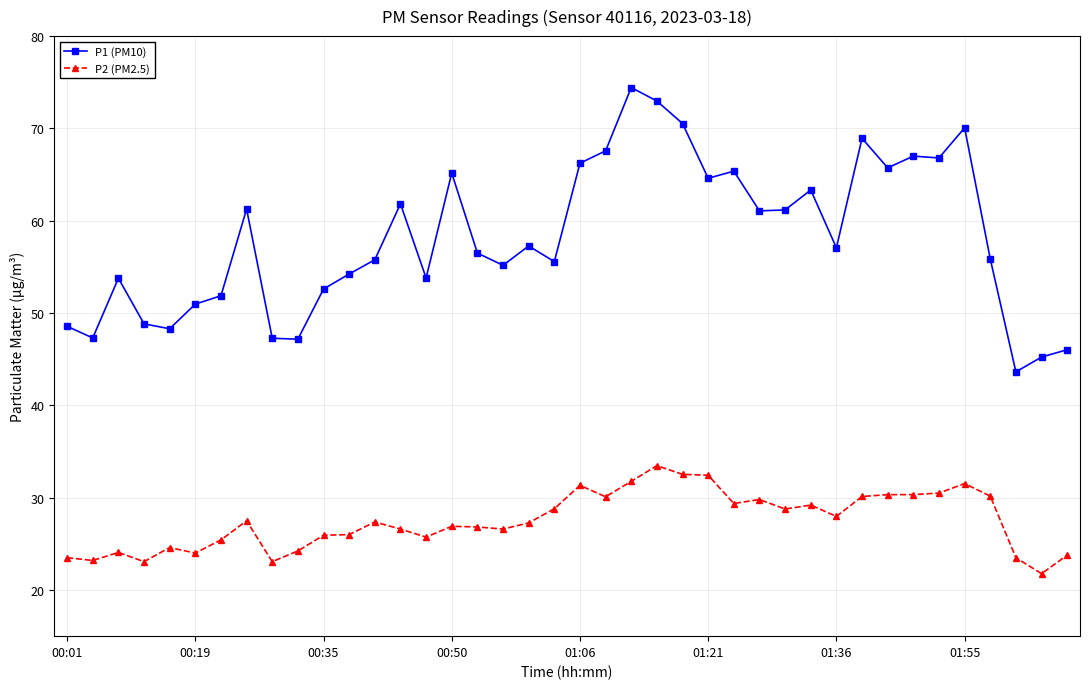

What are all the series names shown in the legend?

P1 (PM10), P2 (PM2.5)